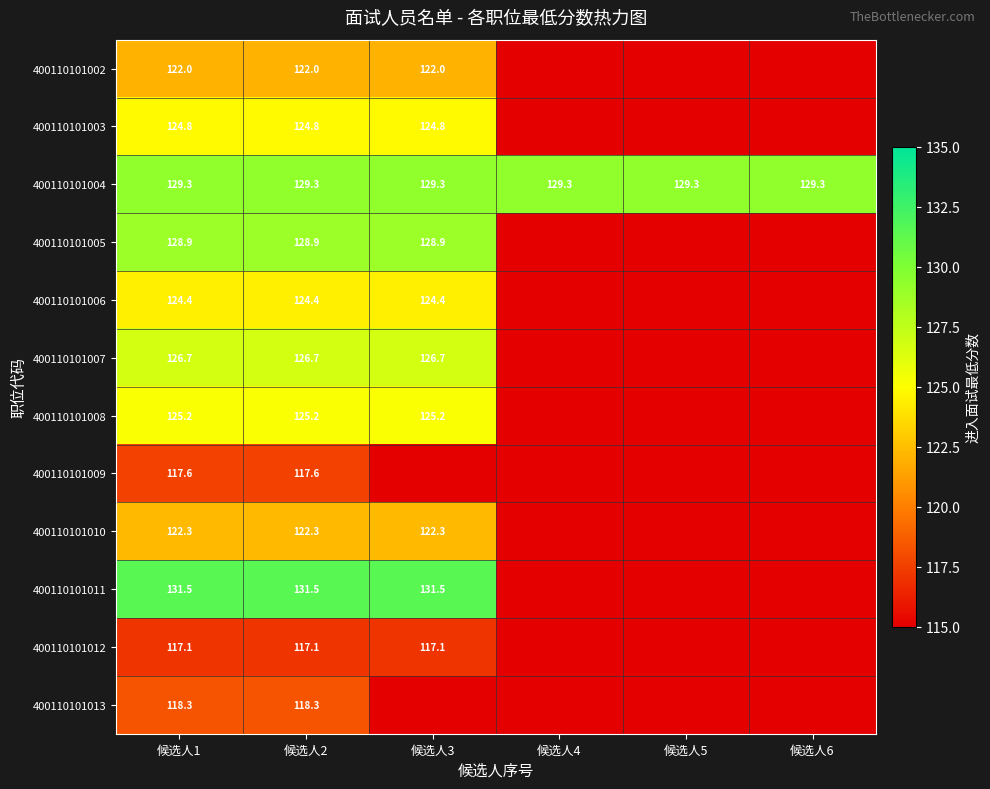

At how many categories does at least one series exceed 88?

6